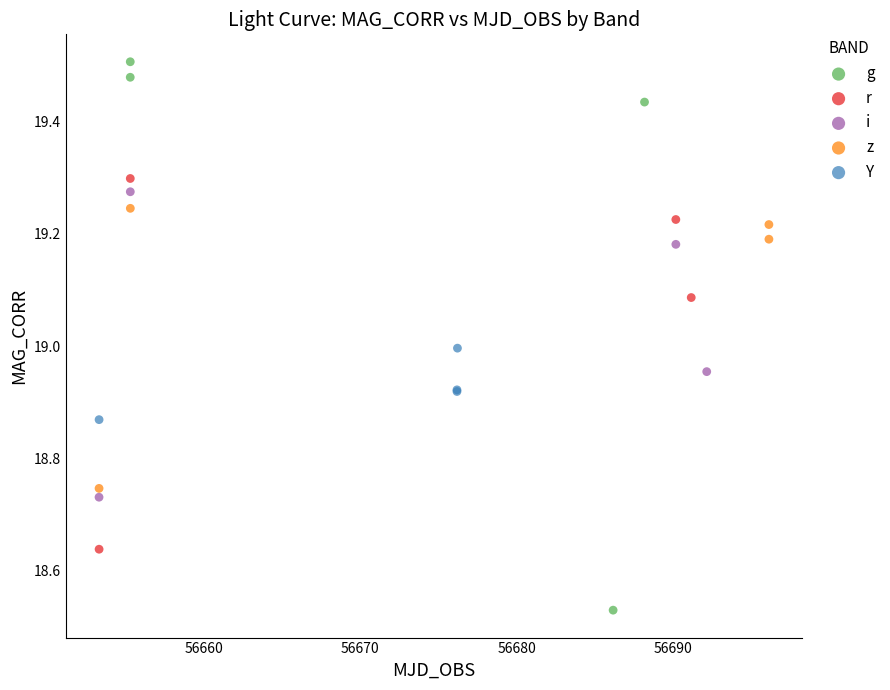

Which series reaches the minimum Y coordinate?

g